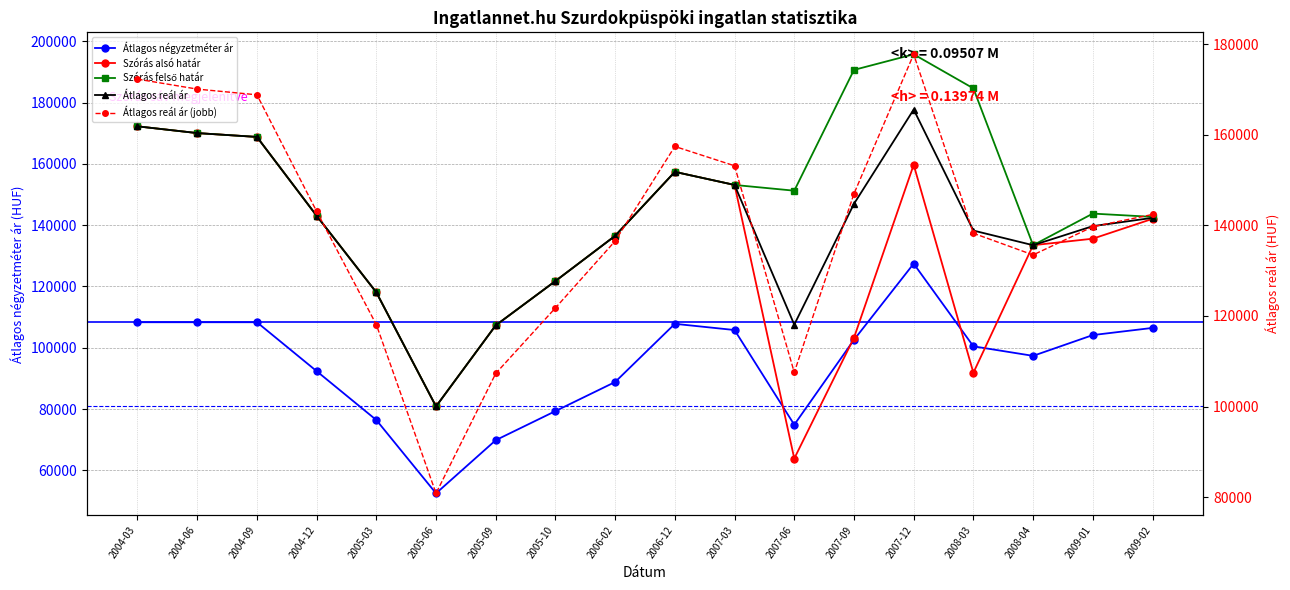

Rank the categories by Szórás alsó határ value from highest to lowest.

2004-03, 2004-06, 2004-09, 2007-12, 2006-12, 2007-03, 2004-12, 2009-02, 2006-02, 2009-01, 2008-04, 2005-10, 2005-03, 2005-09, 2007-09, 2008-03, 2005-06, 2007-06